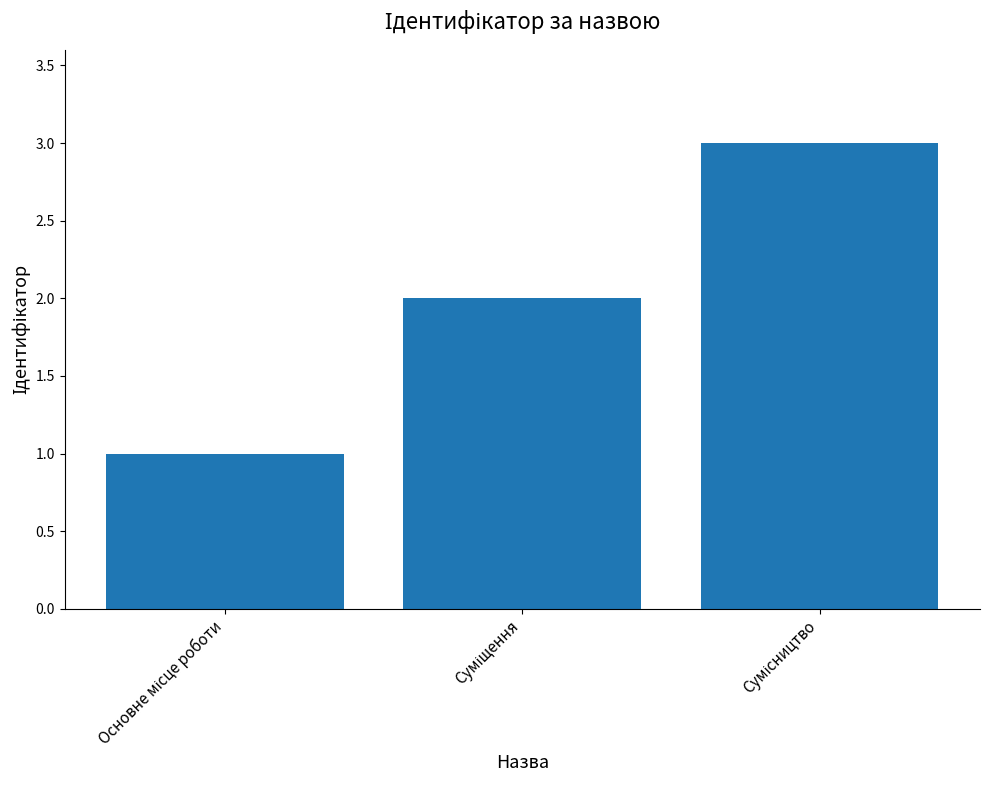

What is the sum of all values?

6